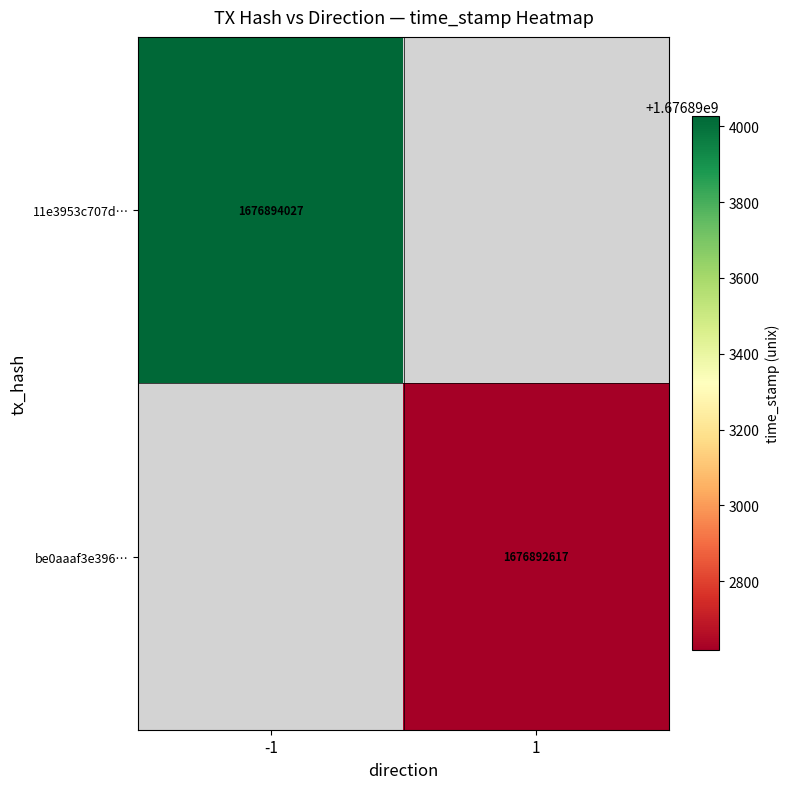

How many distinct data groups are displayed?

2